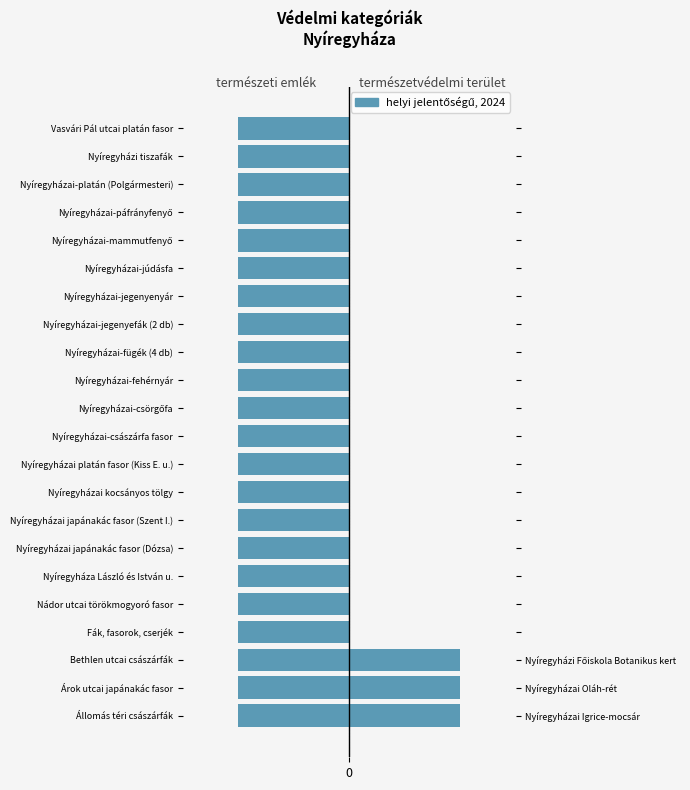

Which series has the largest range (max minus min)?

természetvédelmi terület